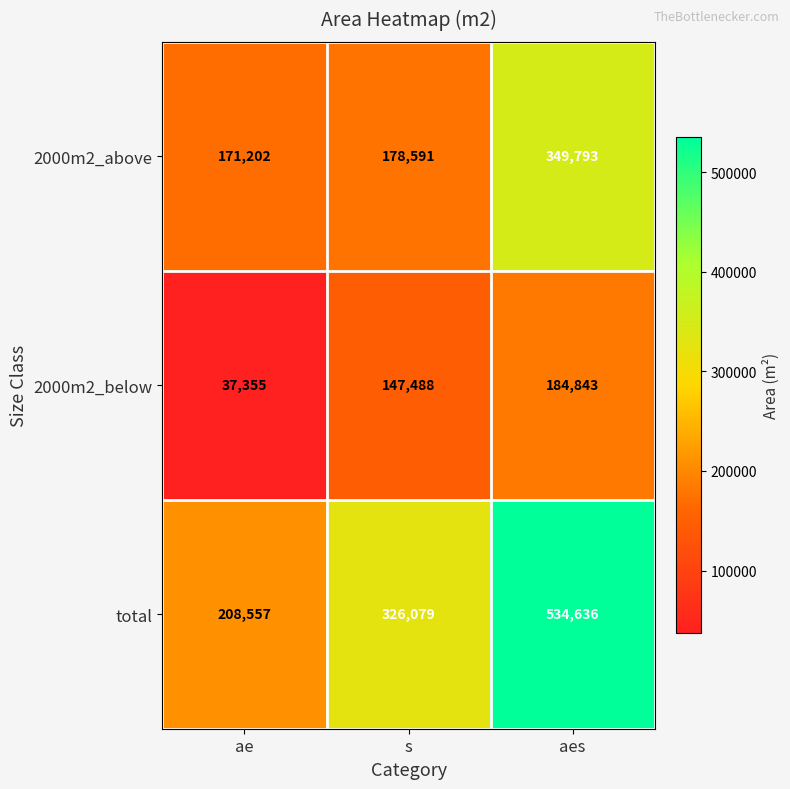

Which series has the largest total across all categories?

total